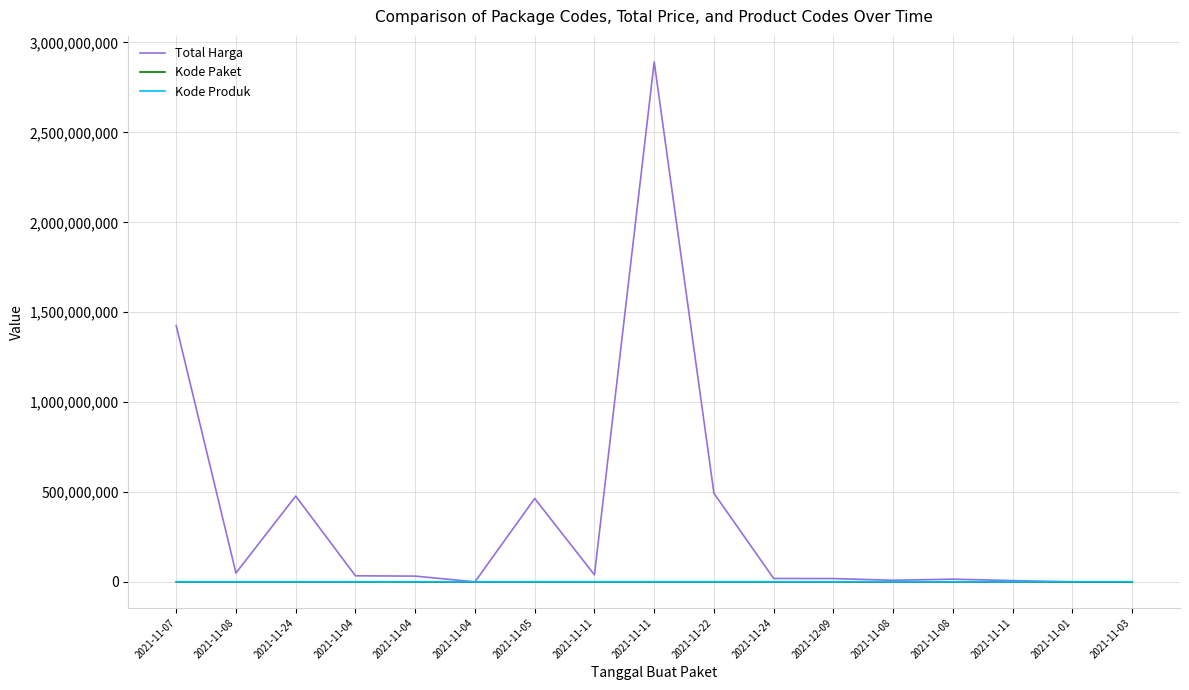

Reading left to right, transcribe all the data shown in this chart.

Total Harga: 2021-11-07=1425867900	2021-11-08=49730040	2021-11-24=477600000	2021-11-04=34000000	2021-11-04=32441200	2021-11-04=577875	2021-11-05=464002100	2021-11-11=39440000	2021-11-11=2892122000	2021-11-22=493000000	2021-11-24=19175000	2021-12-09=18900000	2021-11-08=9180000	2021-11-08=15513960	2021-11-11=7401240	2021-11-01=333600	2021-11-03=78000
Kode Paket: 2021-11-07=16823	2021-11-08=17509	2021-11-24=70453	2021-11-04=8530	2021-11-04=8646	2021-11-04=8668	2021-11-05=13652	2021-11-11=28271	2021-11-11=28425	2021-11-22=55826	2021-11-24=67279	2021-12-09=137876	2021-11-08=17272	2021-11-08=17283	2021-11-11=27891	2021-11-01=464	2021-11-03=5449
Kode Produk: 2021-11-07=1481562	2021-11-08=1407595	2021-11-24=1481562	2021-11-04=1498322	2021-11-04=1366038	2021-11-04=1245647	2021-11-05=1519264	2021-11-11=1518309	2021-11-11=1519291	2021-11-22=1519260	2021-11-24=1495514	2021-12-09=1495514	2021-11-08=1294388	2021-11-08=1290567	2021-11-11=1297110	2021-11-01=1479674	2021-11-03=1477921